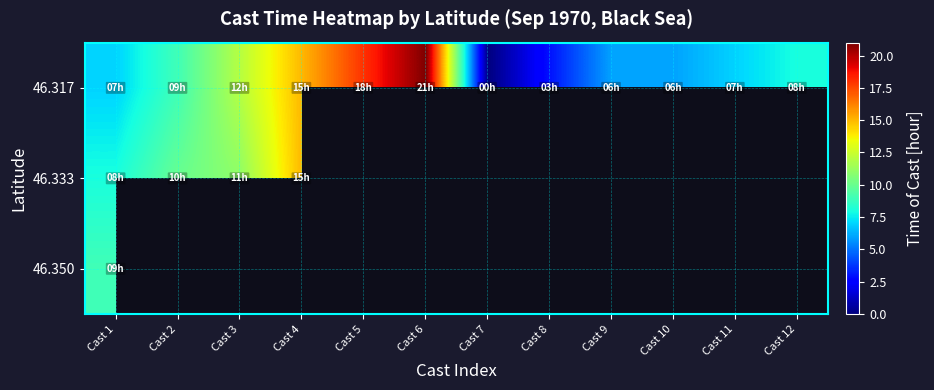

How many series are shown in this chart?

3